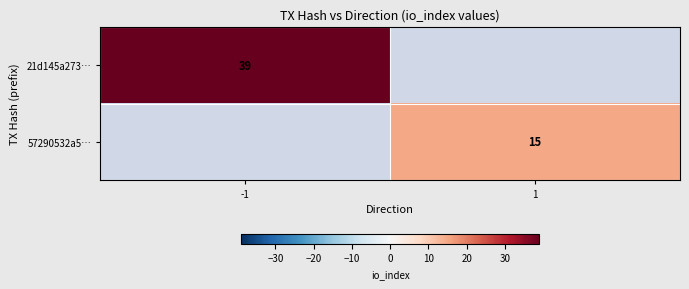

Is it true that 57290532a5… equals 20 at 1?

False